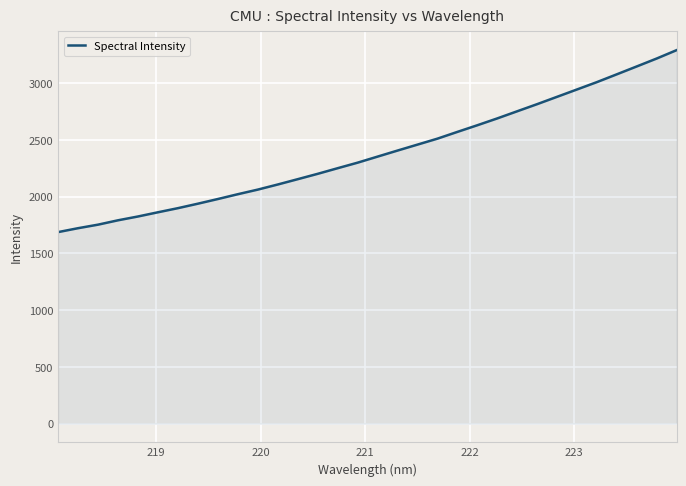

What is the difference between the maximum and minimum values?

1604.3